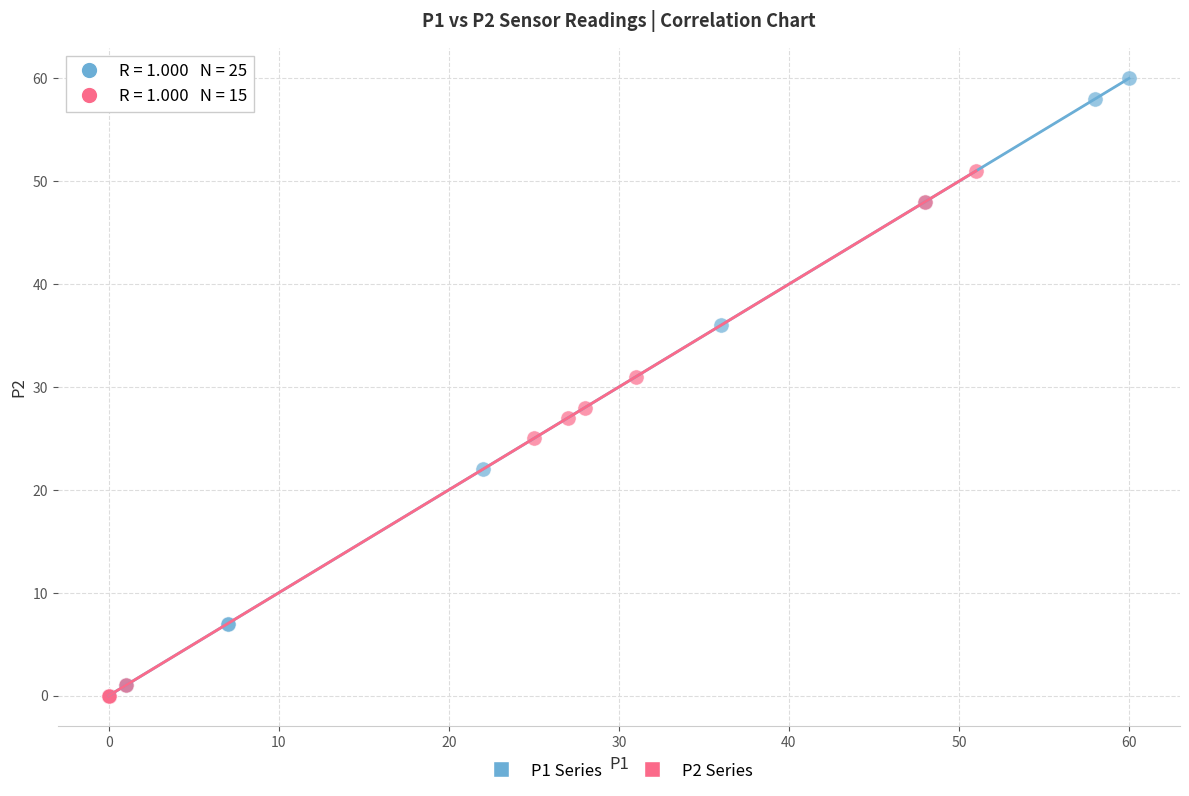

Which series has the widest spread of Y values?

P1 Series